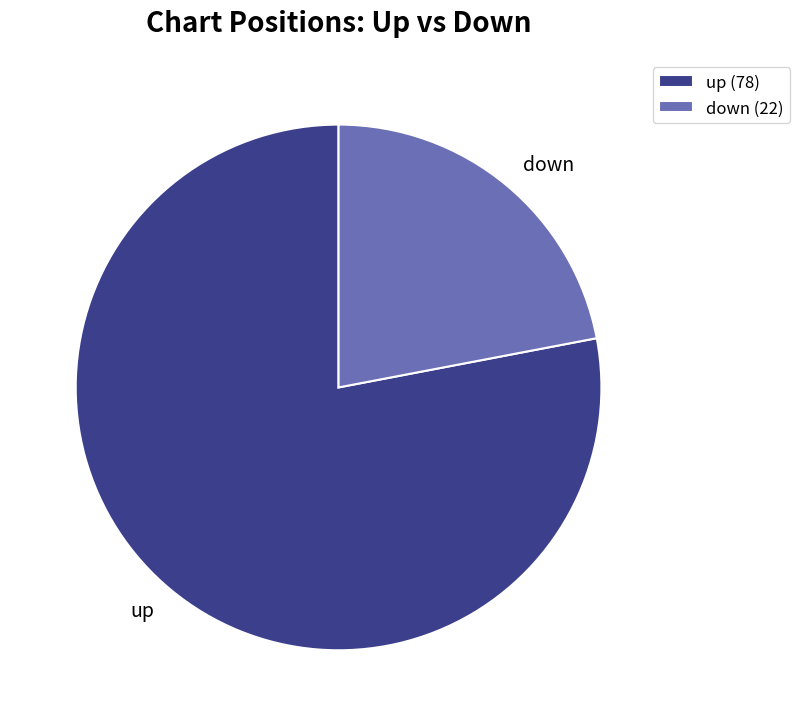

Does up account for over 50% of the chart?

Yes